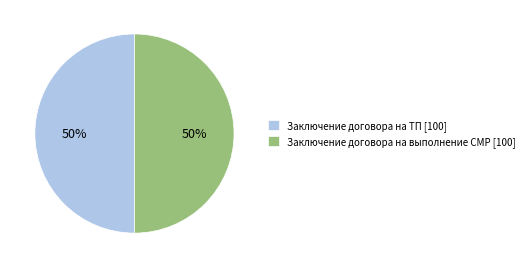

To the nearest percent, what portion does Заключение договора на ТП [100] represent?

50%